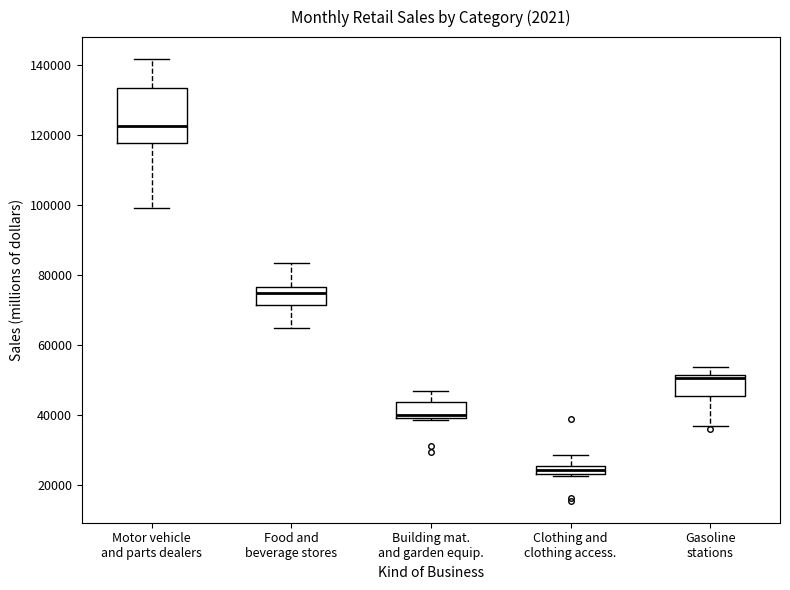

Where is the lower edge of the box for Motor vehicle and parts dealers on the y-axis? The values are not printed on the chart, so give them approximately, as read against the axis.

118000